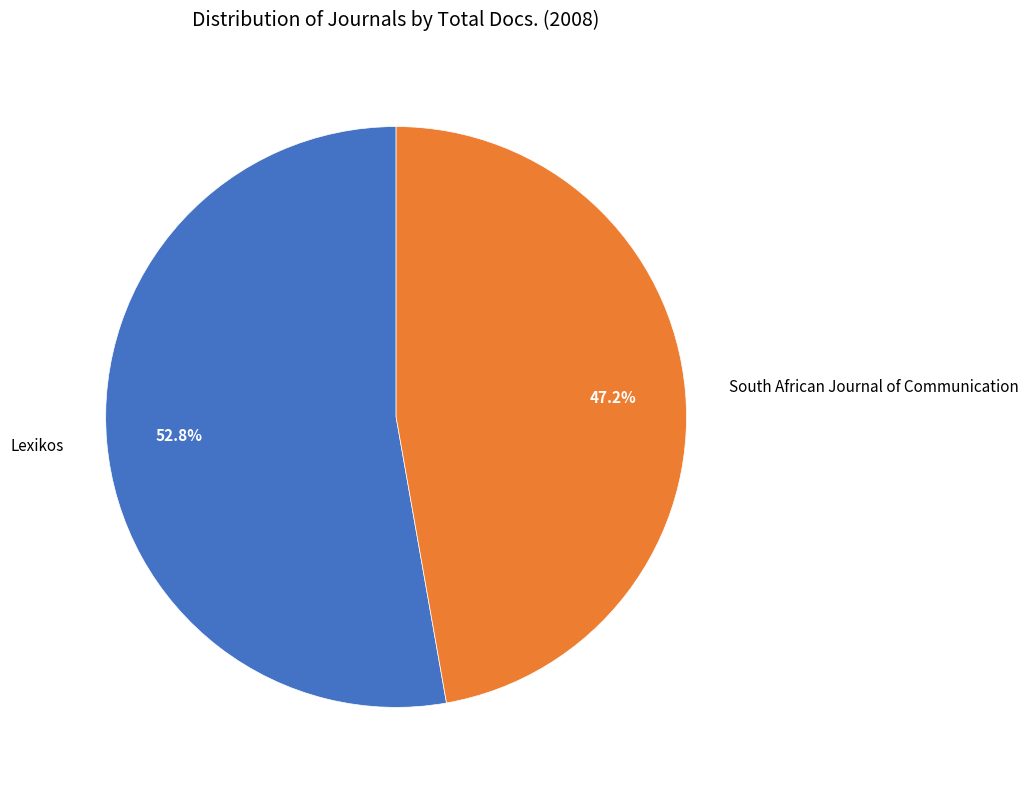

How many segments does this pie chart have?

2